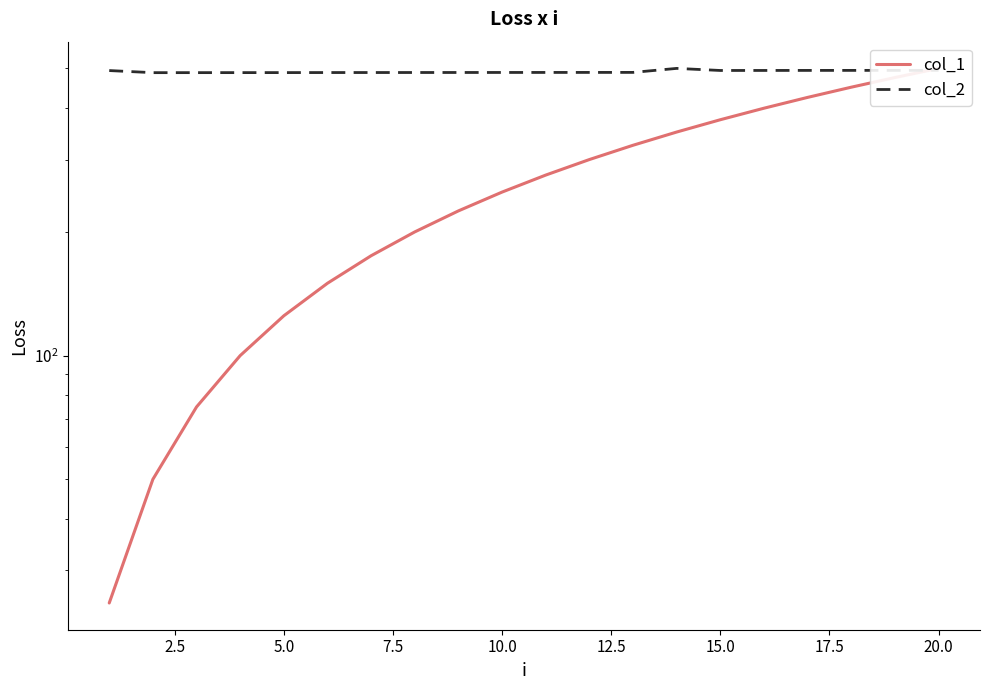

What are all the series names shown in the legend?

col_1, col_2